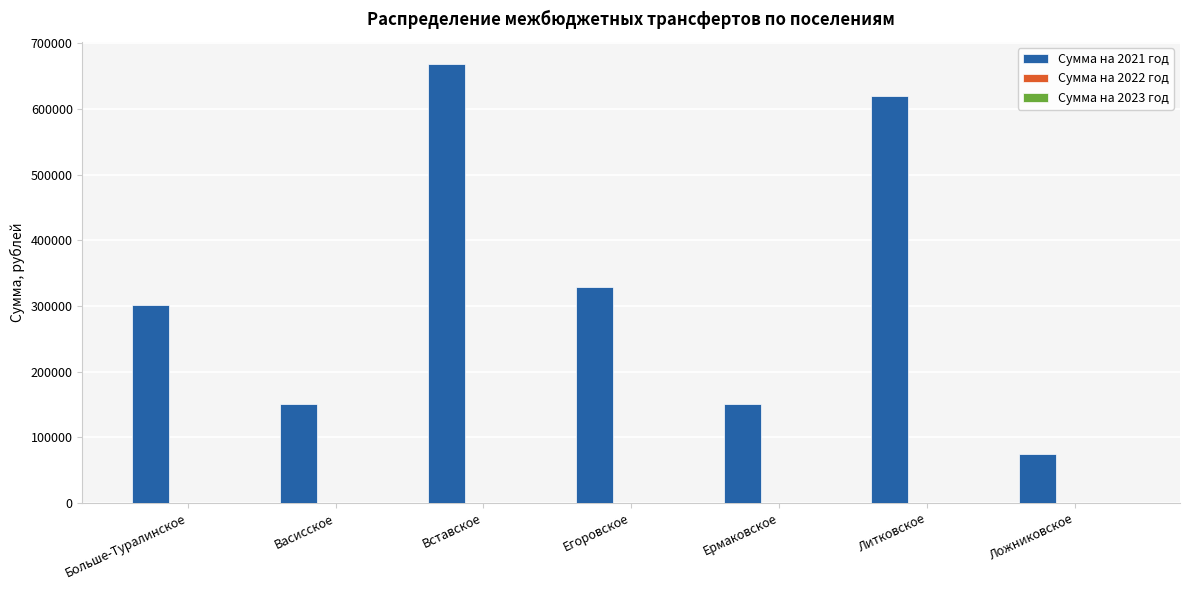

What is the sum of all values?

2294876.3